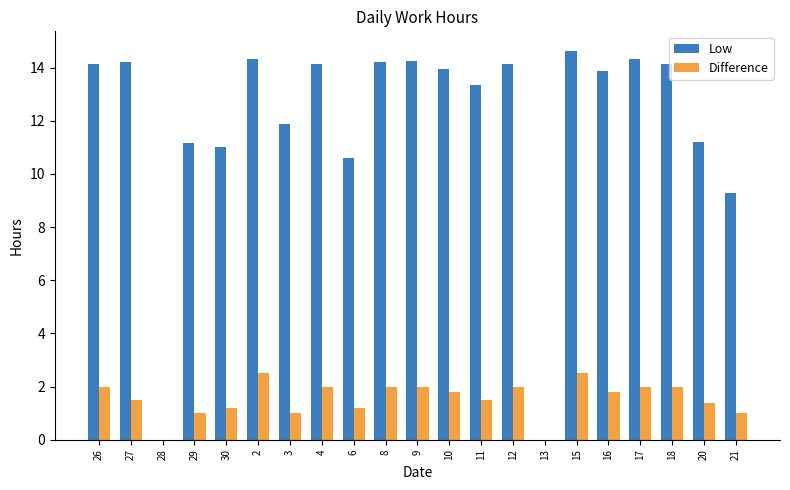

Is it true that Difference equals 1.7 at 30?

False